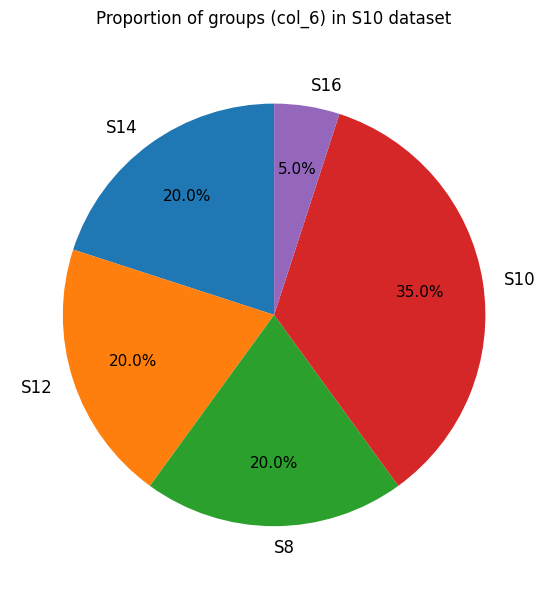

How many slices are in this pie chart?

5